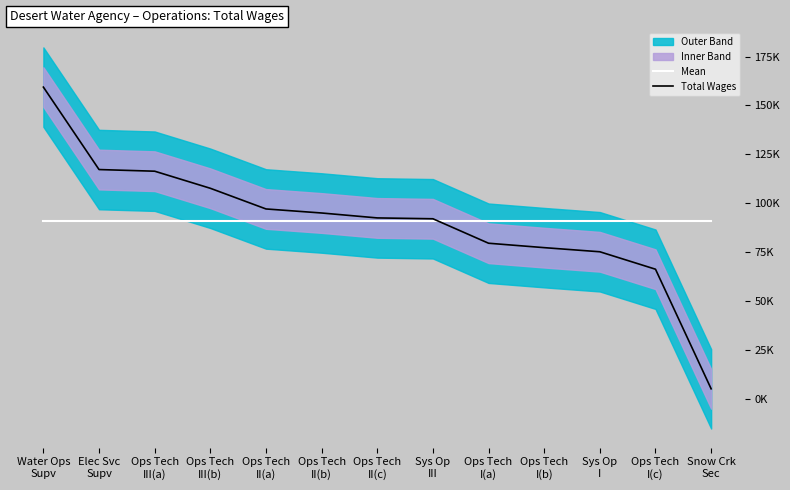

What is the highest value of the Mean series?

90788.1